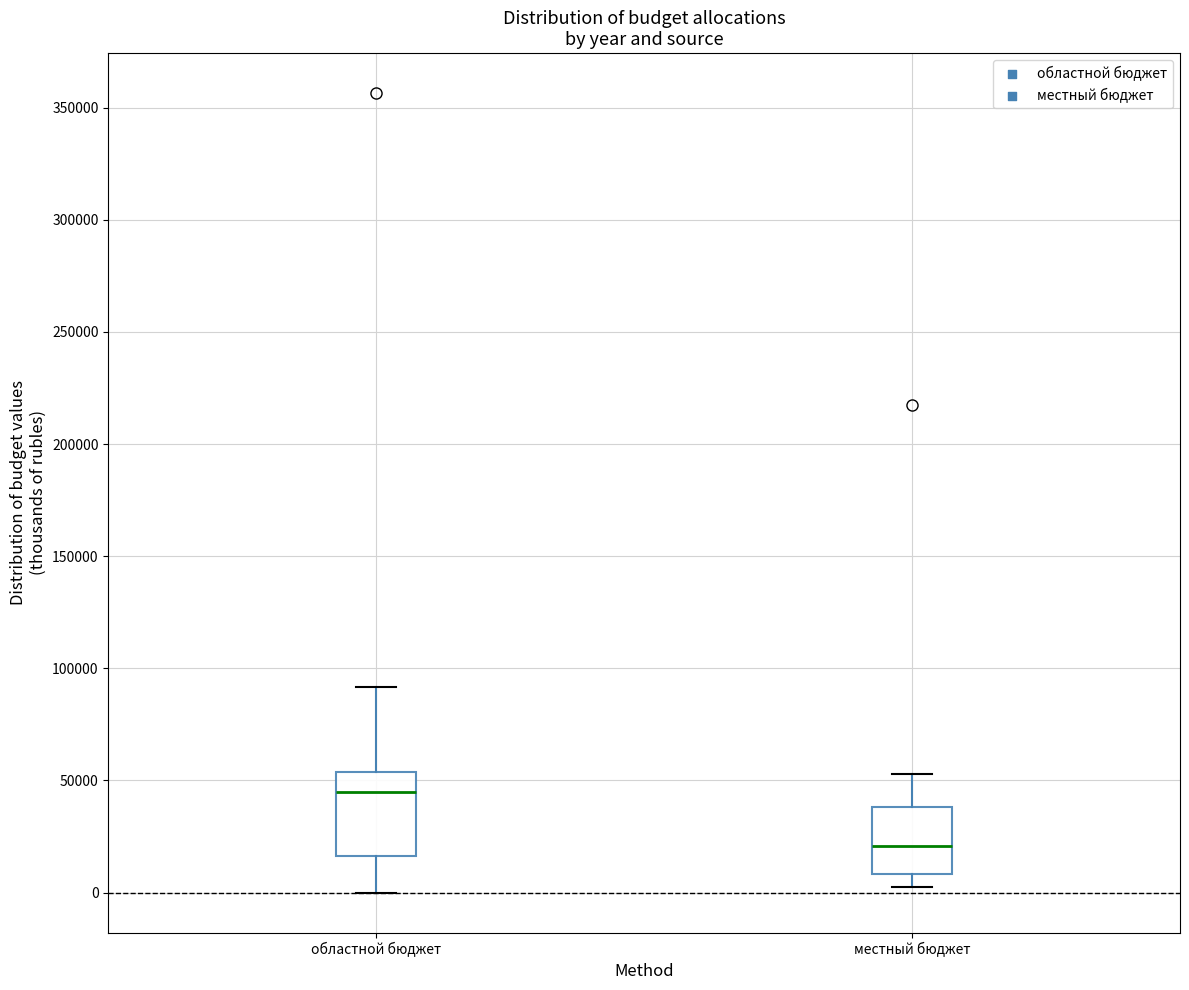

Reading left to right, read every box against the y-axis: the position of its median line, the range the box covers, and the ends of its whiskers. The values are not printed on the chart, so give them approximately, as read against the axis.

областной бюджет: median 45000, box 15000 to 55000, whiskers 0 to 90000
местный бюджет: median 20000, box 10000 to 40000, whiskers 5000 to 55000